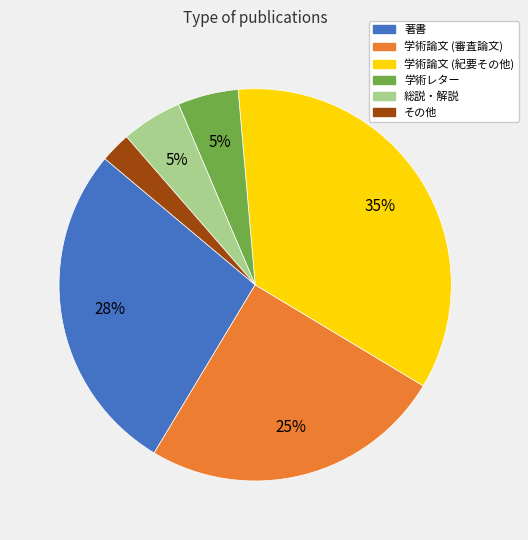

What is the smallest slice in the pie chart?

その他